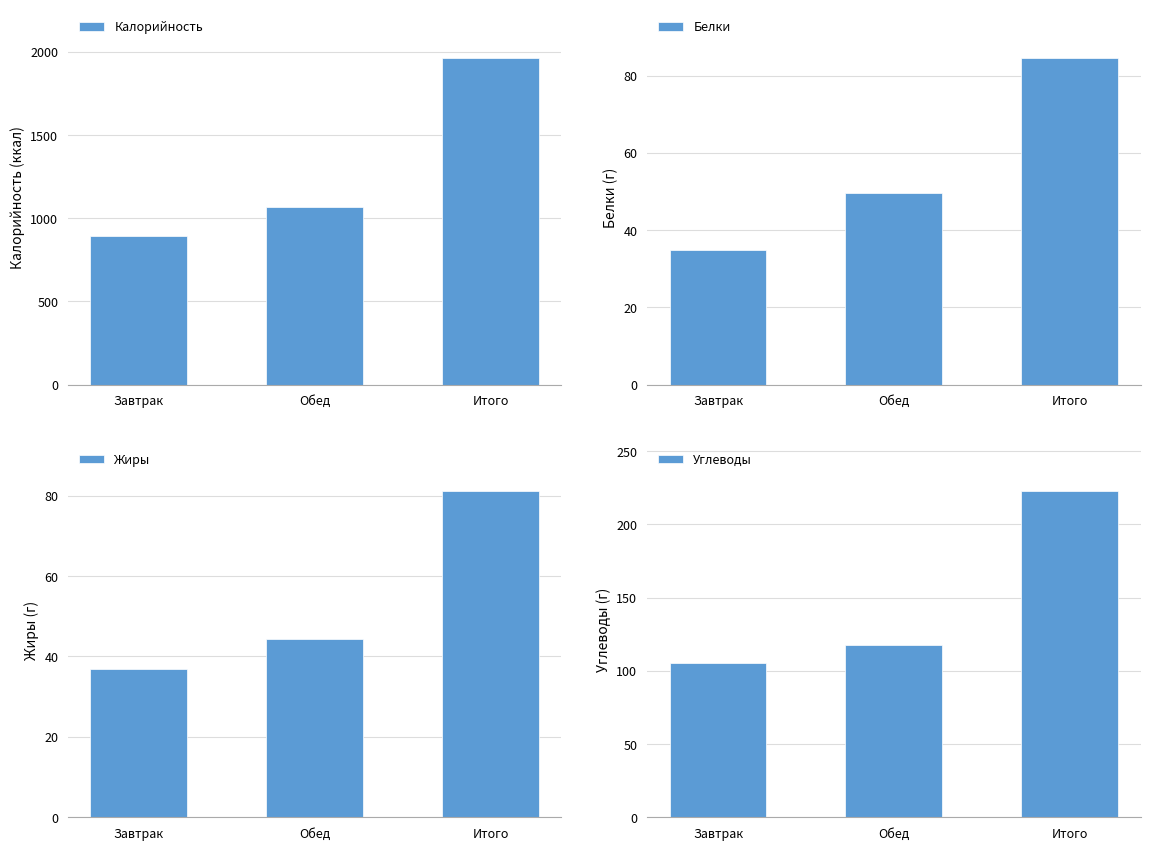

At Обед, list the series in order from smallest to largest.

Жиры, Белки, Углеводы, Калорийность